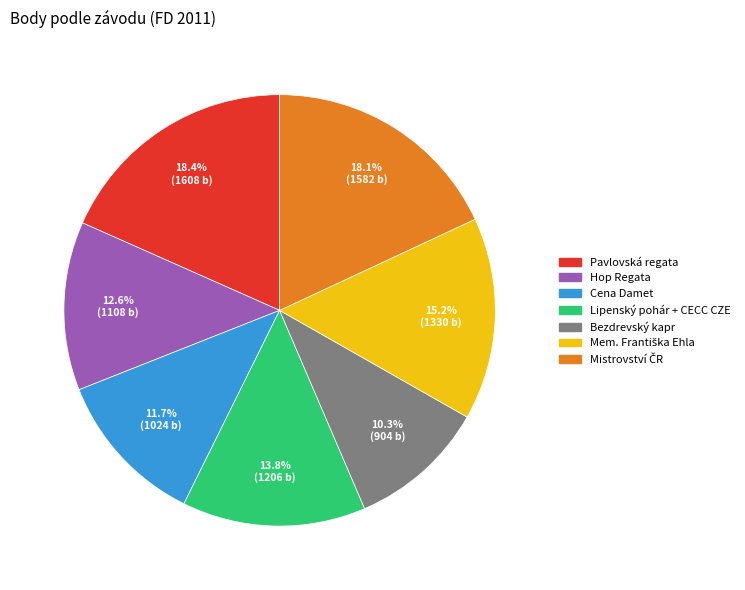

Is it true that Pavlovská regata is 27% of the pie?

False